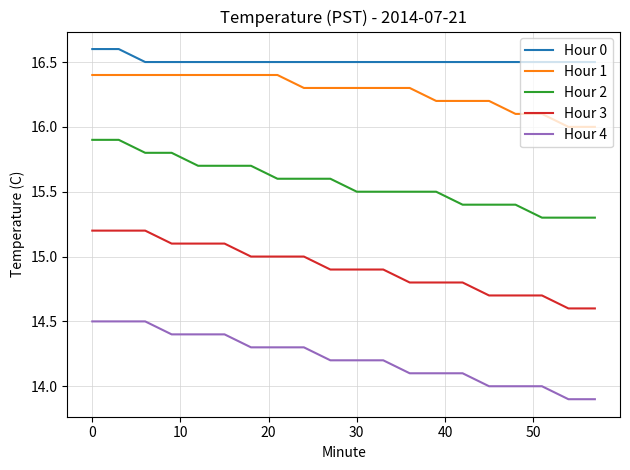

Reading right to left, what are all the values shown in this chart?

Hour 0: 16.5	16.5	16.5	16.5	16.5	16.5	16.5	16.5	16.5	16.5	16.5	16.5	16.5	16.5	16.5	16.5	16.5	16.5	16.6	16.6
Hour 1: 16.0	16.0	16.1	16.1	16.2	16.2	16.2	16.3	16.3	16.3	16.3	16.3	16.4	16.4	16.4	16.4	16.4	16.4	16.4	16.4
Hour 2: 15.3	15.3	15.3	15.4	15.4	15.4	15.5	15.5	15.5	15.5	15.6	15.6	15.6	15.7	15.7	15.7	15.8	15.8	15.9	15.9
Hour 3: 14.6	14.6	14.7	14.7	14.7	14.8	14.8	14.8	14.9	14.9	14.9	15.0	15.0	15.0	15.1	15.1	15.1	15.2	15.2	15.2
Hour 4: 13.9	13.9	14.0	14.0	14.0	14.1	14.1	14.1	14.2	14.2	14.2	14.3	14.3	14.3	14.4	14.4	14.4	14.5	14.5	14.5